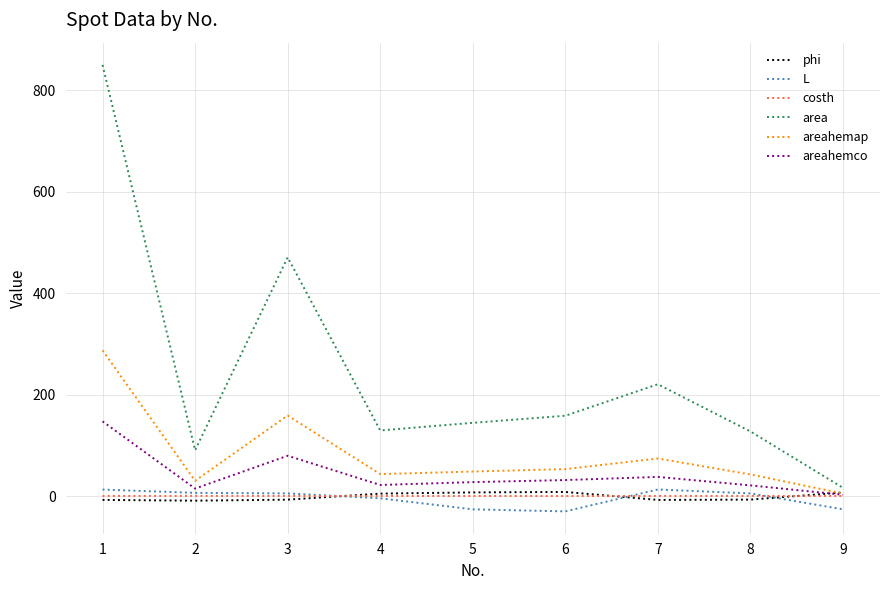

What are all the series names shown in the legend?

phi, L, costh, area, areahemap, areahemco